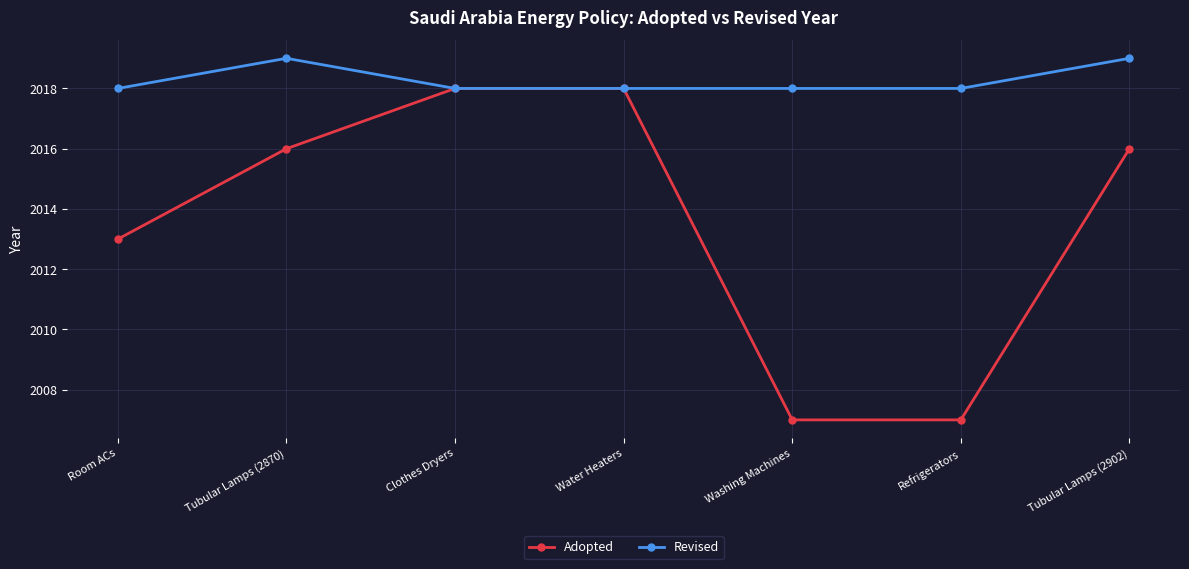

Read the Revised value at Clothes Dryers.

2018